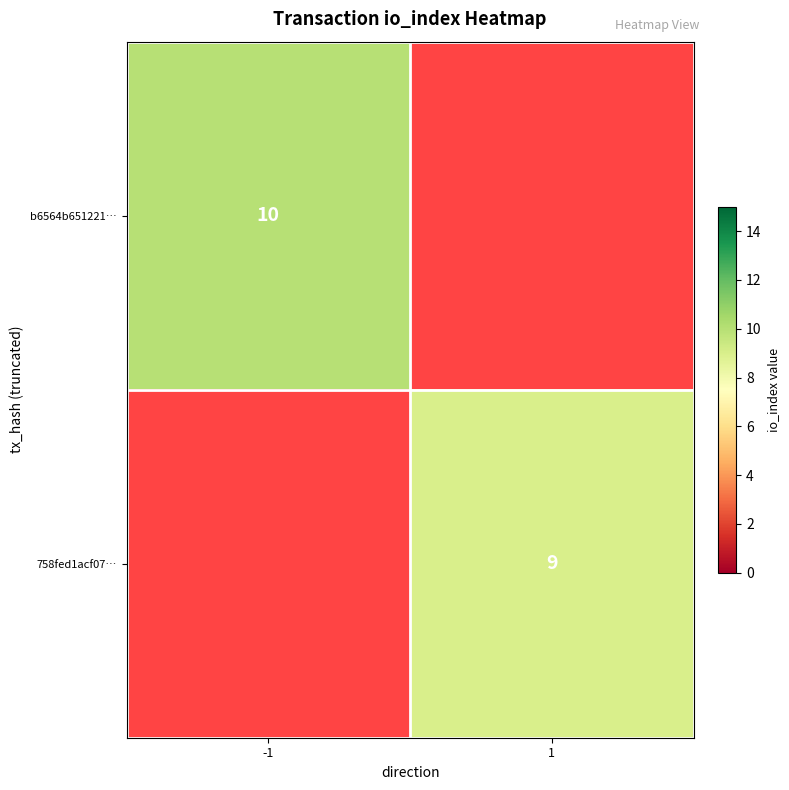

How many data points does each series have?

2